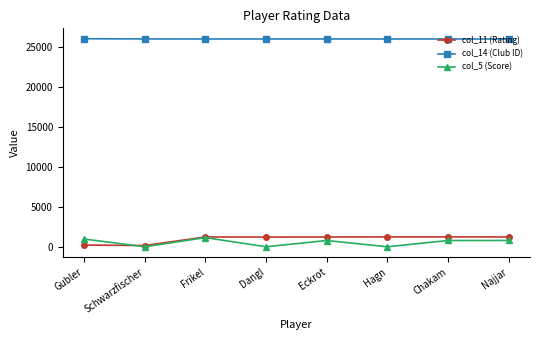

What is the label of the 3rd point from the right?

Hagn